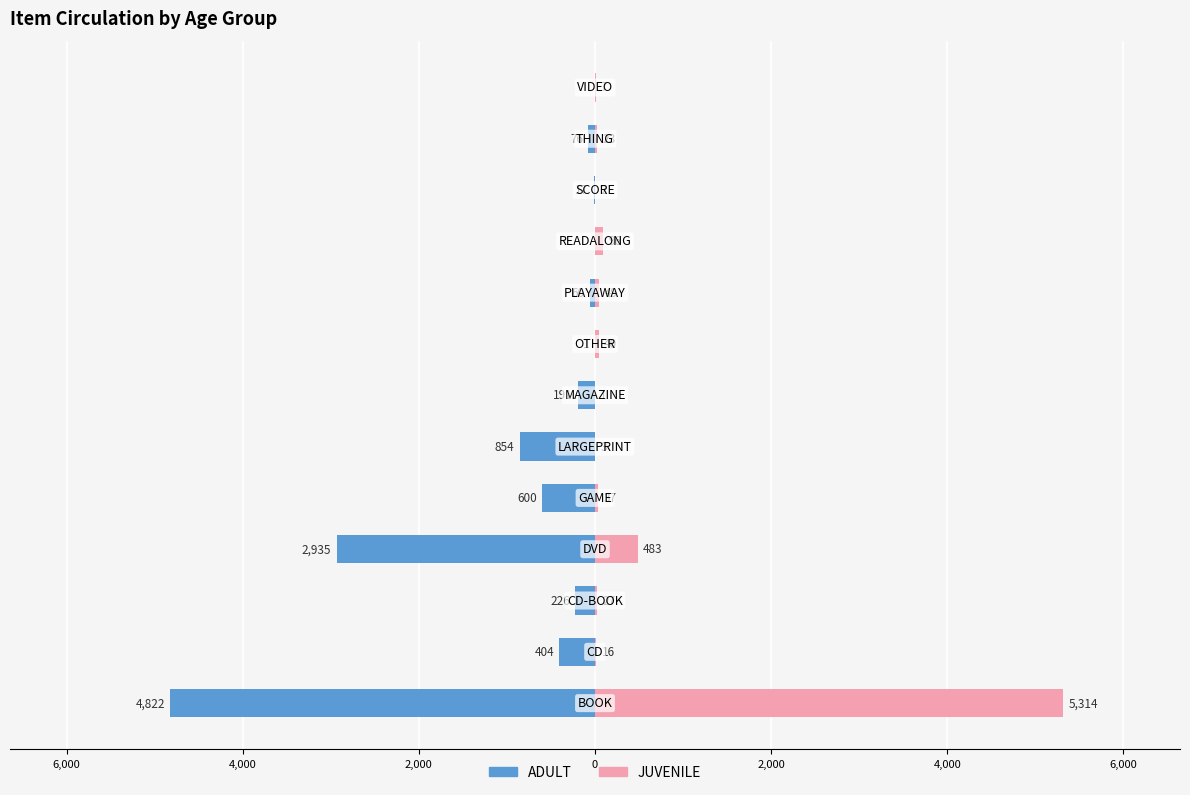

Reading right to left, extract all data points from this chart.

ADULT: 0	-76	-17	0	-60	-1	-191	-854	-600	-2935	-226	-404	-4822
JUVENILE: 7	23	2	96	49	40	1	3	37	483	27	16	5314